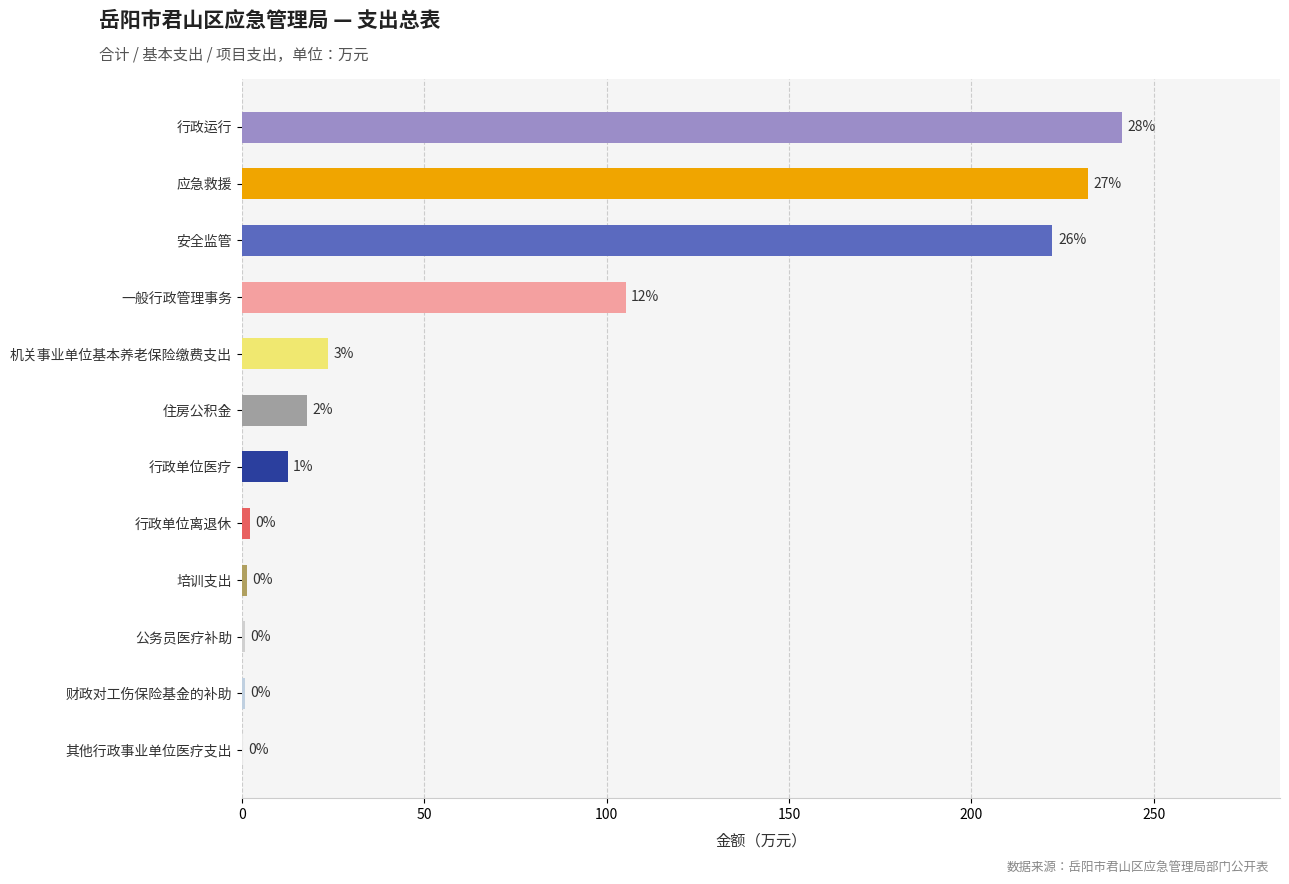

Which series has the largest total across all categories?

合计